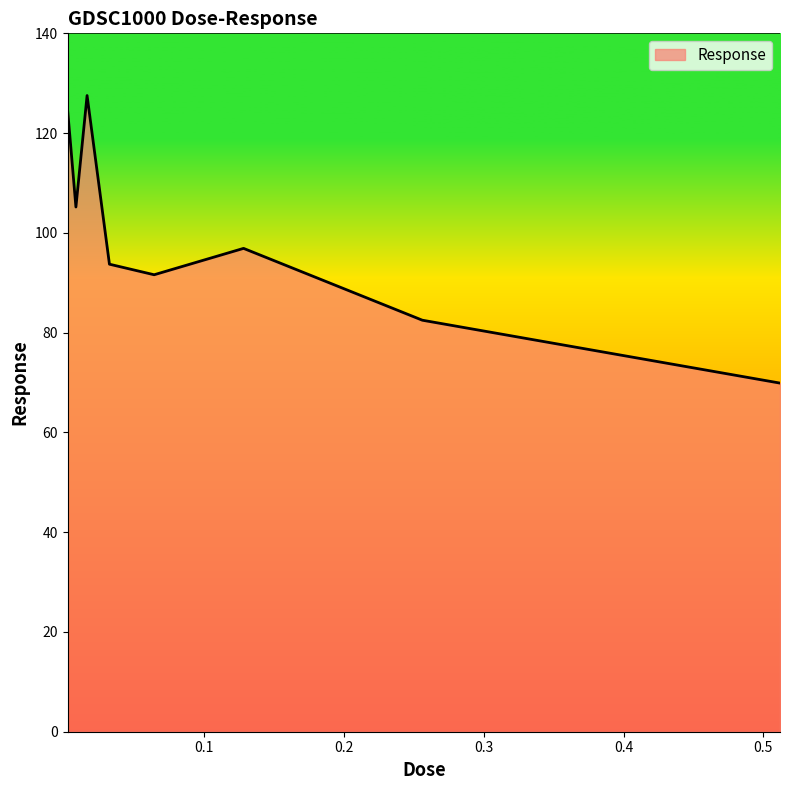

True or false: there are more than 1 points higher than both neighbors.

True